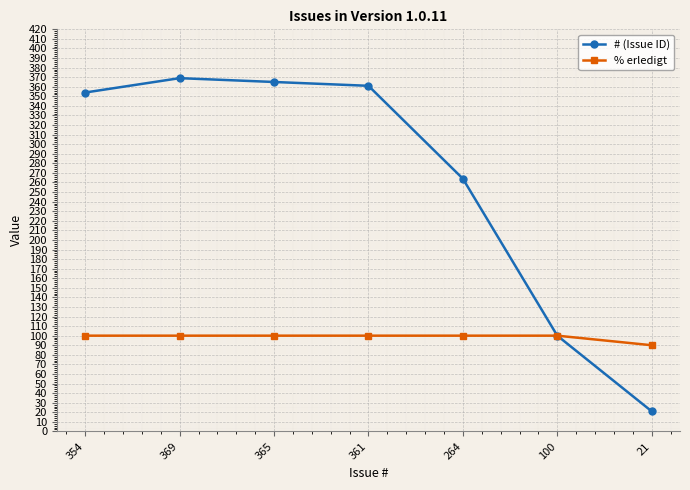

True or false: % erledigt has a value of 150 at 264.

False